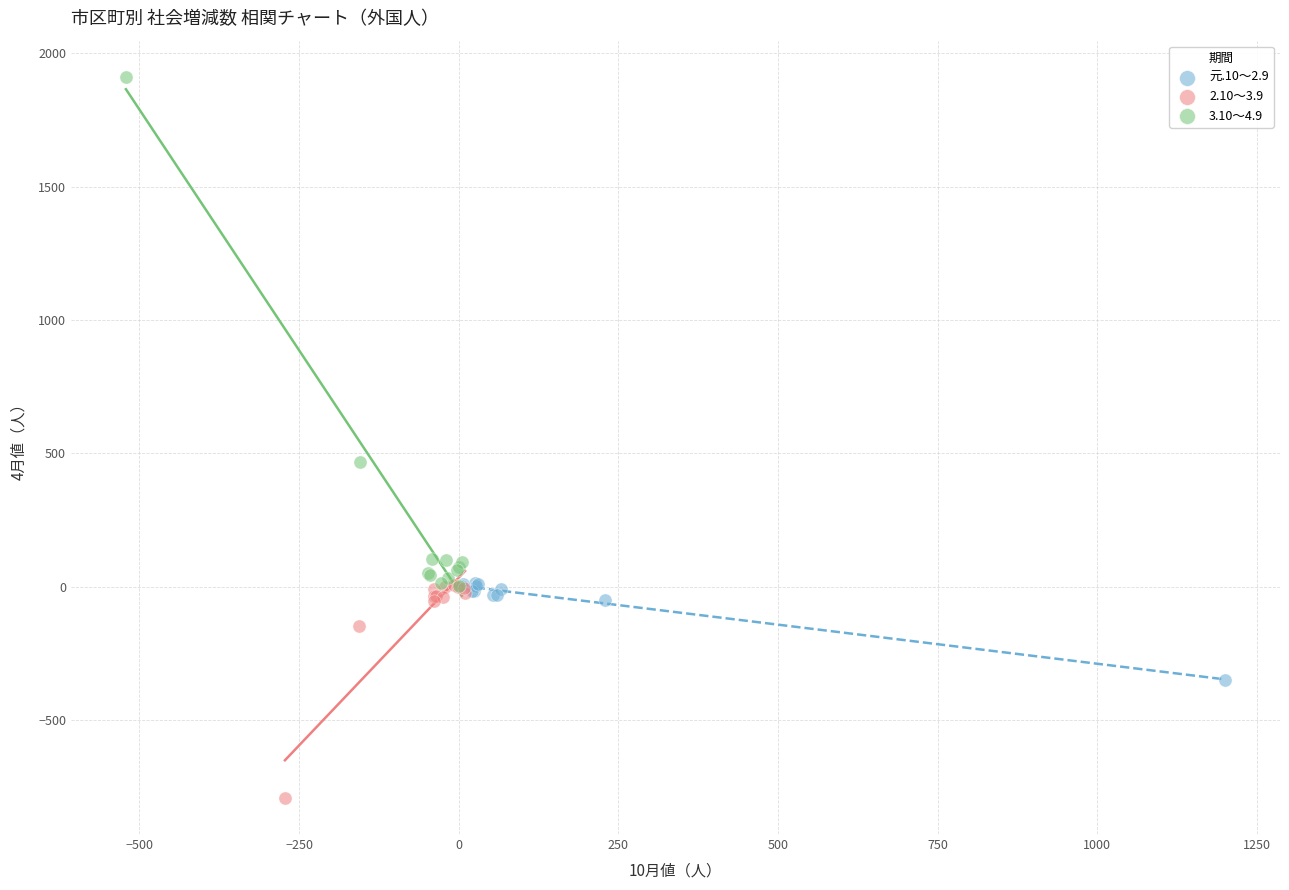

Which series contains the highest Y value?

3.10～4.9